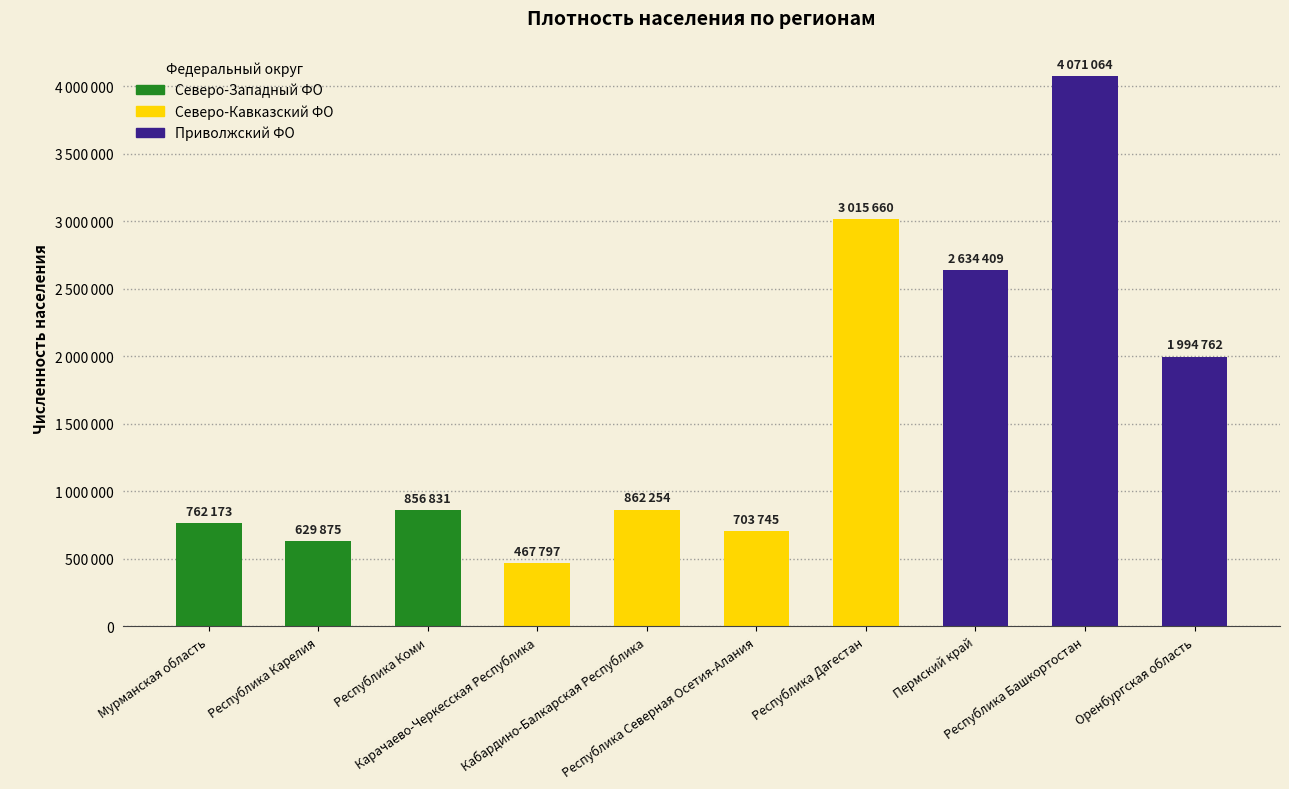

Does the chart contain stacked bars?

No